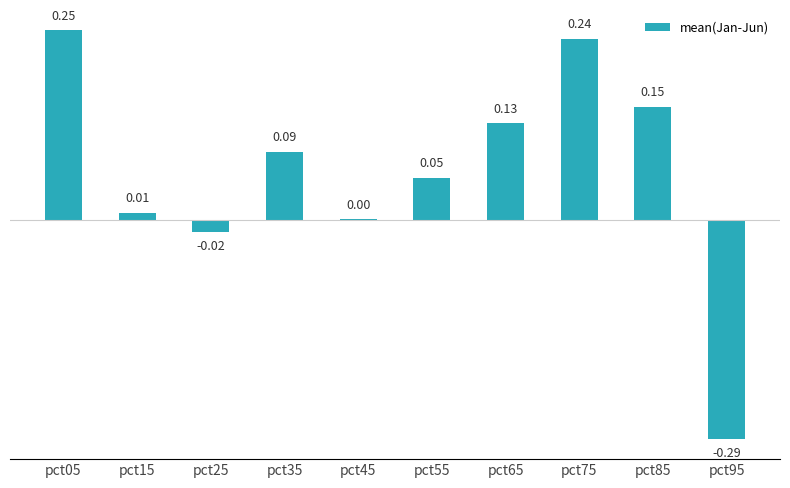

Which label corresponds to the largest value in the chart?

pct05